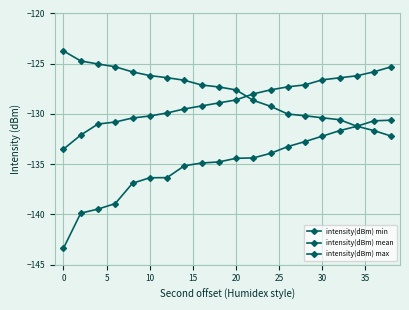

Reading right to left, list all the values displayed in this chart.

intensity(dBm) min: -130.6	-130.7	-131.2	-131.7	-132.2	-132.7	-133.2	-133.9	-134.4	-134.4	-134.8	-134.9	-135.2	-136.3	-136.3	-136.9	-138.9	-139.5	-139.9	-143.4
intensity(dBm) mean: -125.3	-125.8	-126.2	-126.4	-126.6	-127.1	-127.3	-127.6	-128.0	-128.6	-128.9	-129.2	-129.5	-129.9	-130.2	-130.4	-130.8	-131.0	-132.1	-133.5
intensity(dBm) max: -132.2	-131.7	-131.2	-130.6	-130.4	-130.2	-130.0	-129.2	-128.6	-127.6	-127.3	-127.1	-126.6	-126.4	-126.2	-125.8	-125.3	-125.0	-124.7	-123.7